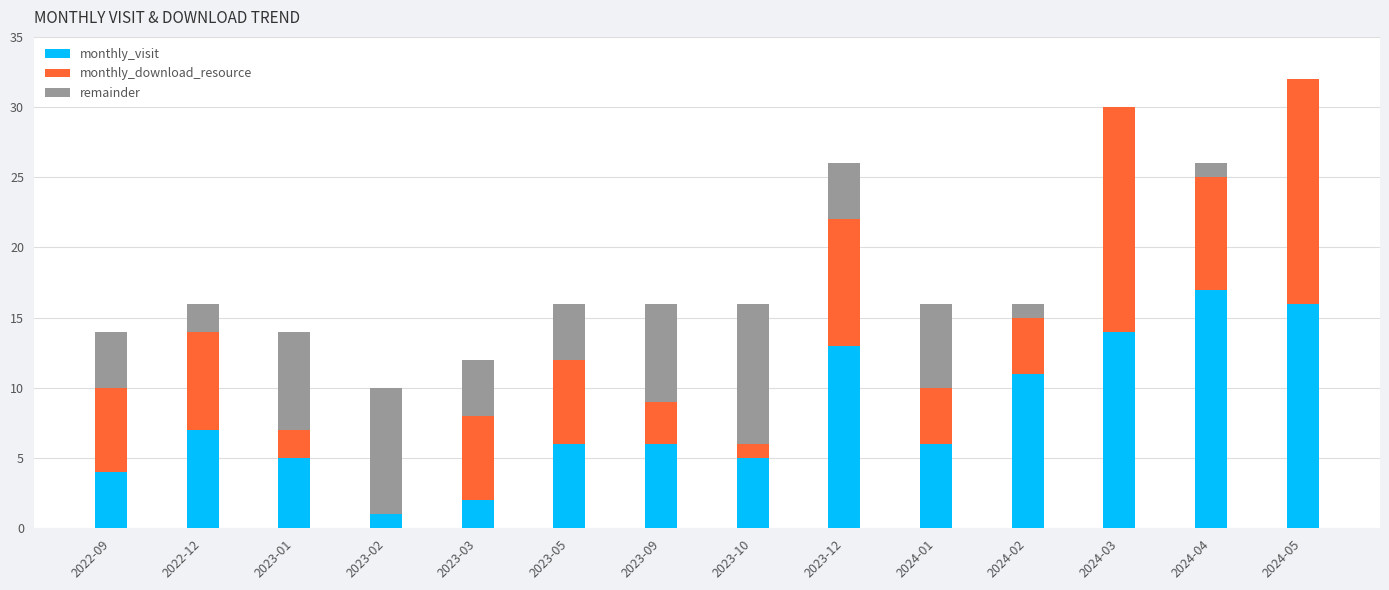

What is the total value across all series at 2023-05?

16